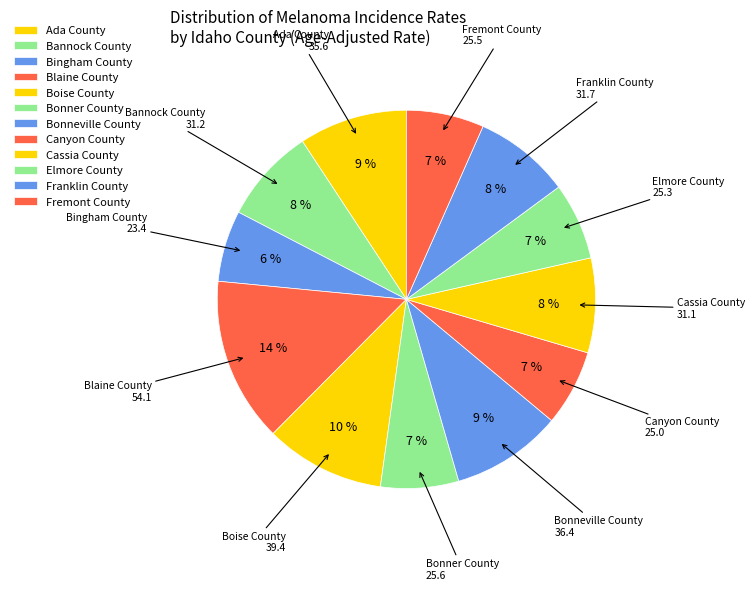

Does any single category account for the majority?

No